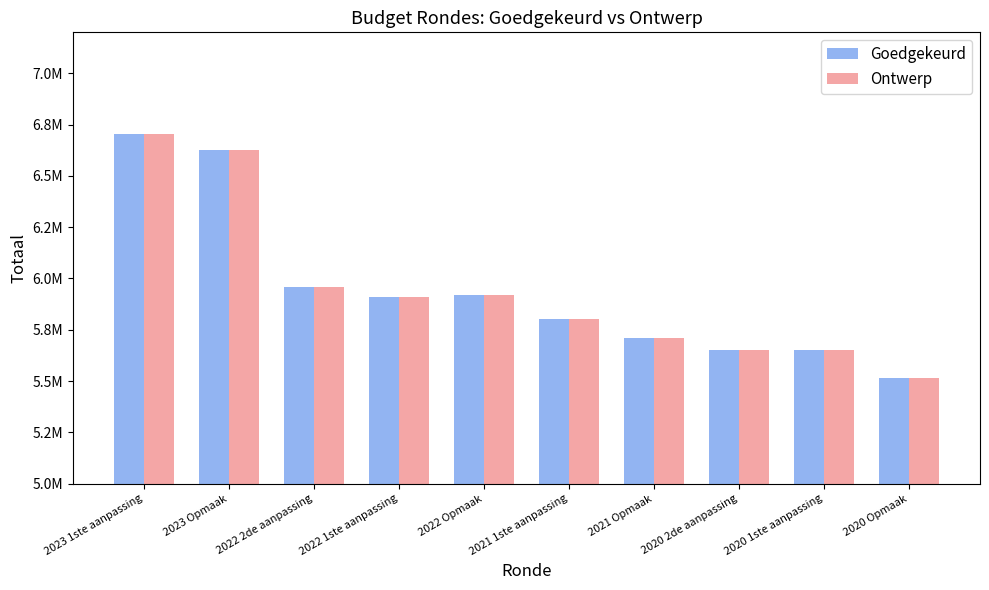

Reading right to left, transcribe all the data shown in this chart.

Goedgekeurd: 2020 Opmaak=5514723	2020 1ste aanpassing=5649898	2020 2de aanpassing=5649898	2021 Opmaak=5709043	2021 1ste aanpassing=5802010	2022 Opmaak=5921652	2022 1ste aanpassing=5910351	2022 2de aanpassing=5956710	2023 Opmaak=6626152	2023 1ste aanpassing=6706632
Ontwerp: 2020 Opmaak=5514723	2020 1ste aanpassing=5649898	2020 2de aanpassing=5649898	2021 Opmaak=5709043	2021 1ste aanpassing=5802010	2022 Opmaak=5921652	2022 1ste aanpassing=5910351	2022 2de aanpassing=5956710	2023 Opmaak=6626152	2023 1ste aanpassing=6706632